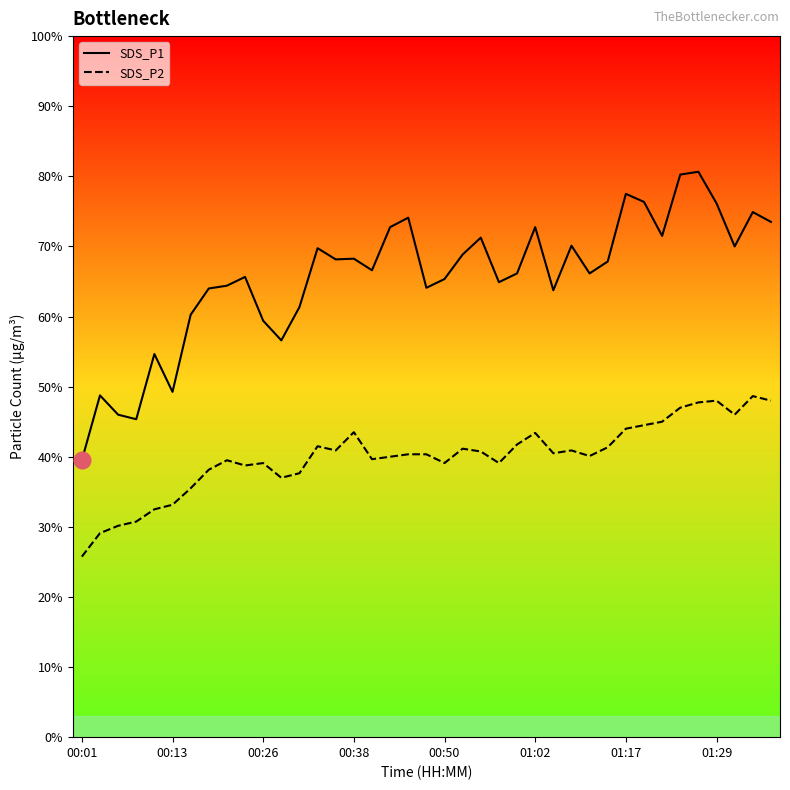

Does the chart have visible grid lines?

No